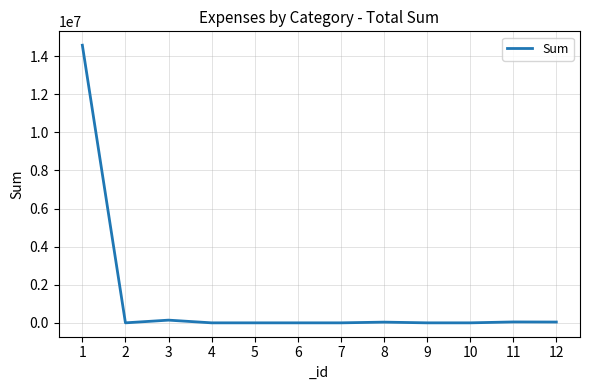

What is the maximum value shown in the chart?

14570621